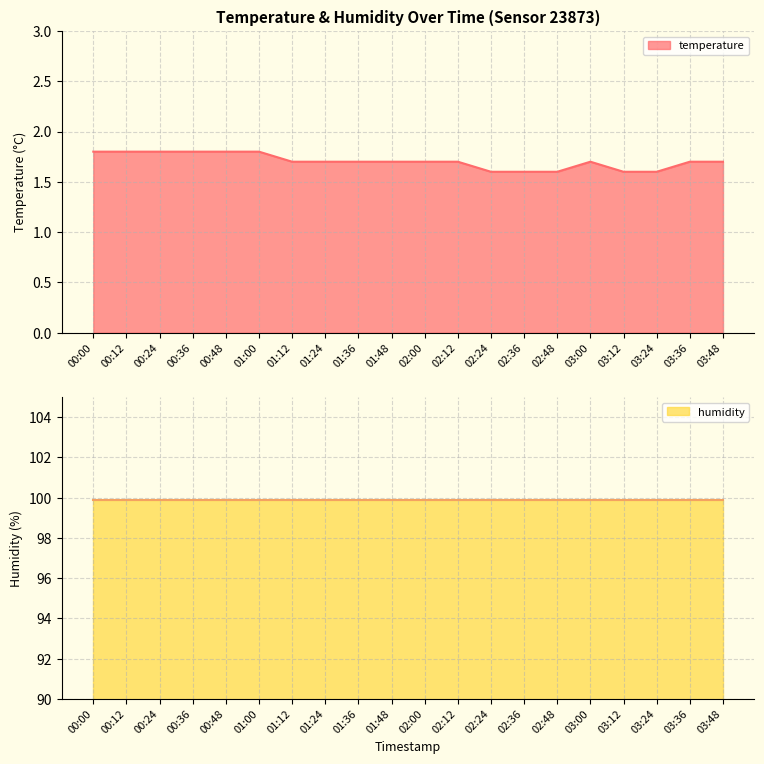

How many lines are shown in the chart?

1